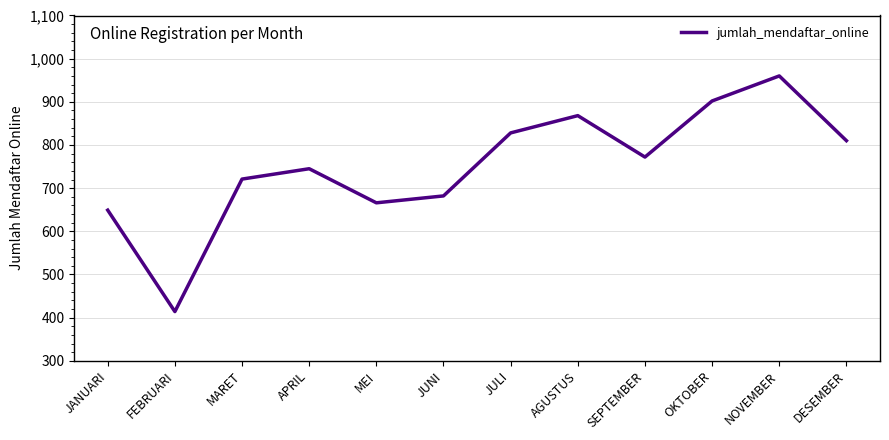

Reading left to right, what are all the values shown in this chart?

649	414	721	745	666	682	828	868	772	902	960	810